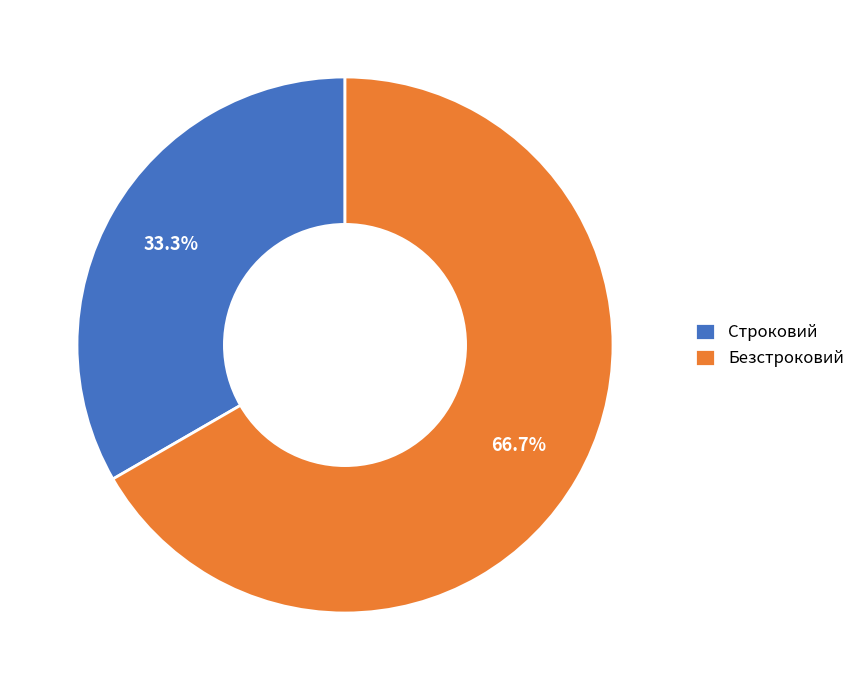

Which slice is the smallest?

Строковий